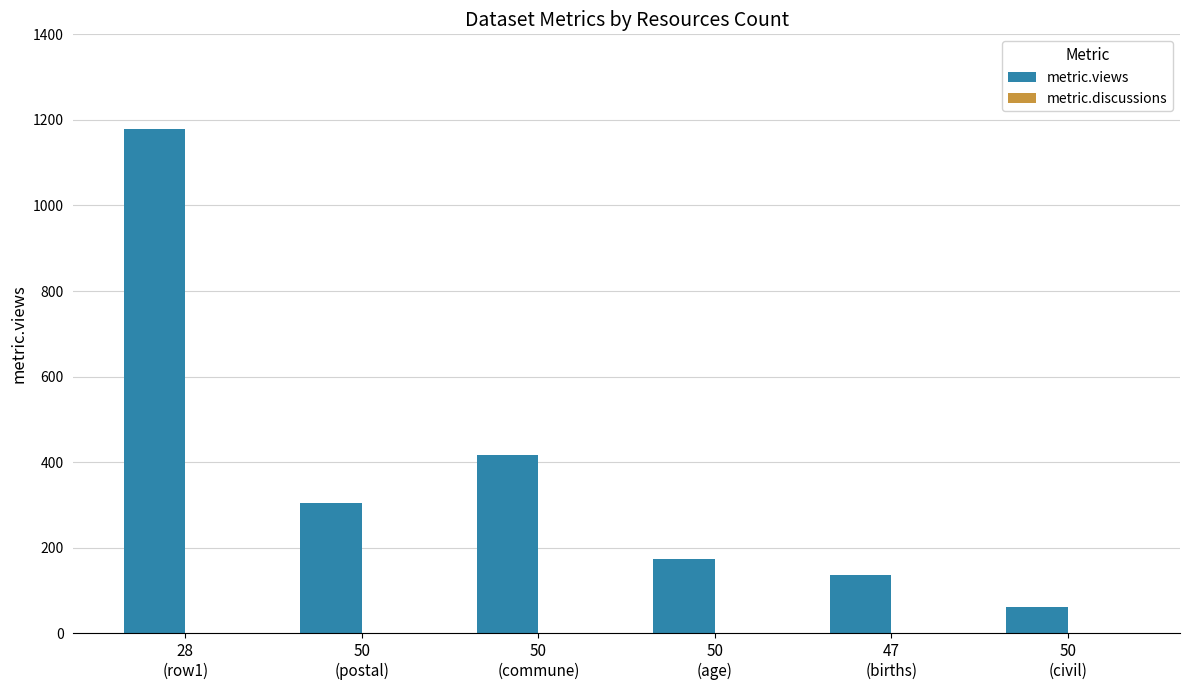

What is the maximum value for metric.views?

1179